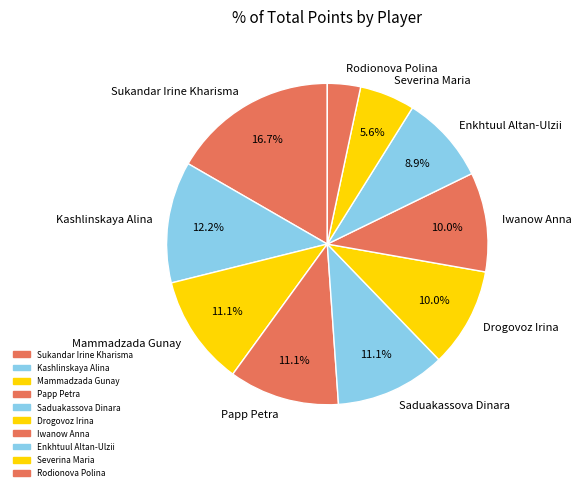

To the nearest percent, what is the average slice percentage?

10%